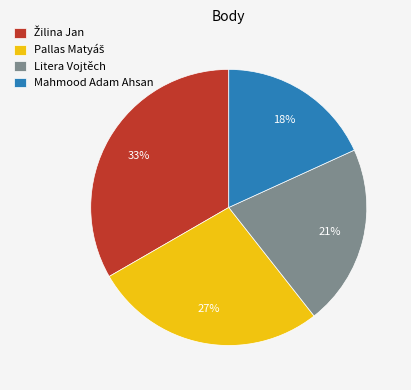

What percentage is the Litera Vojtěch slice, to the nearest percent?

21%